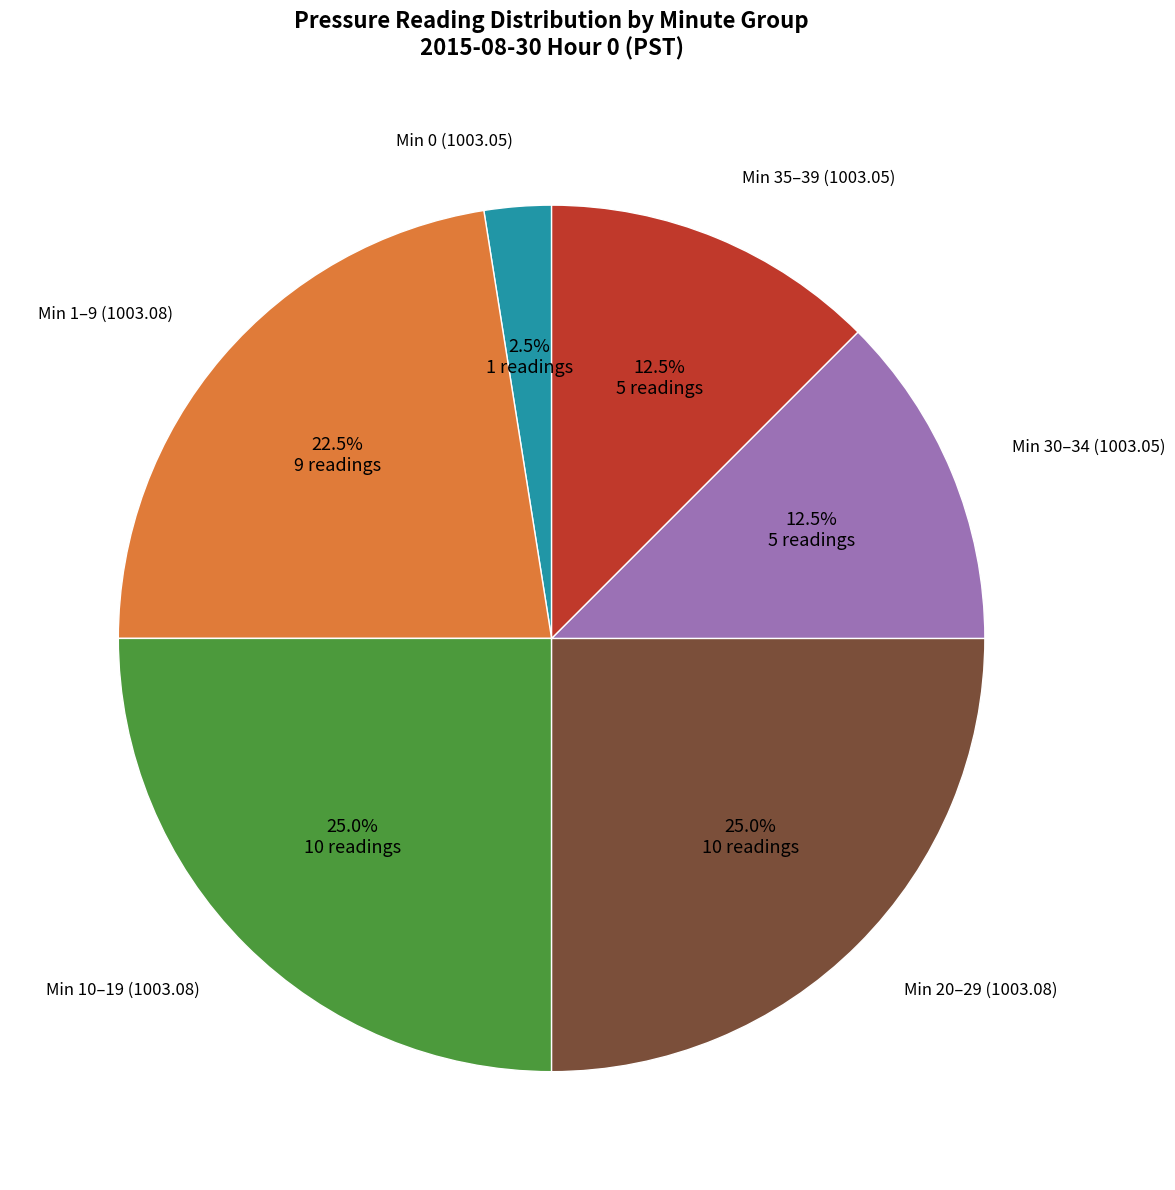

How many segments does this pie chart have?

6